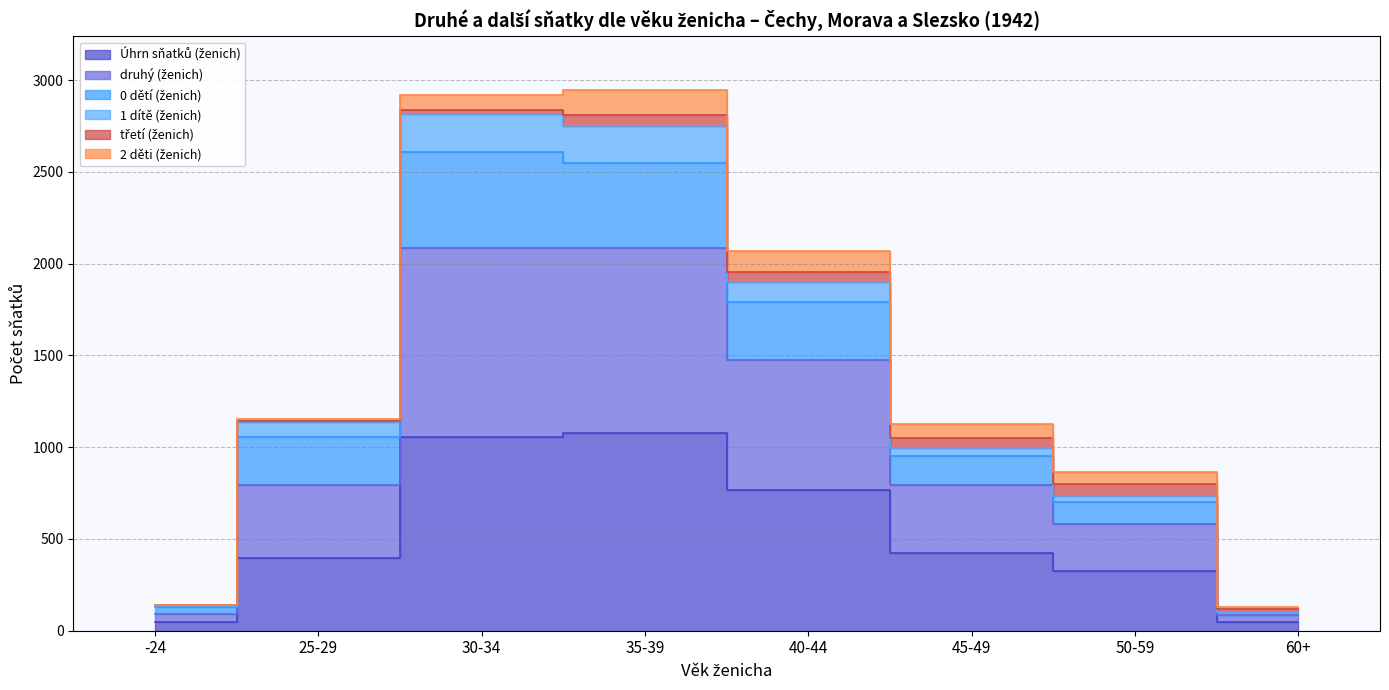

True or false: 0 dětí (ženich) has more than 1 interior local peaks.

False